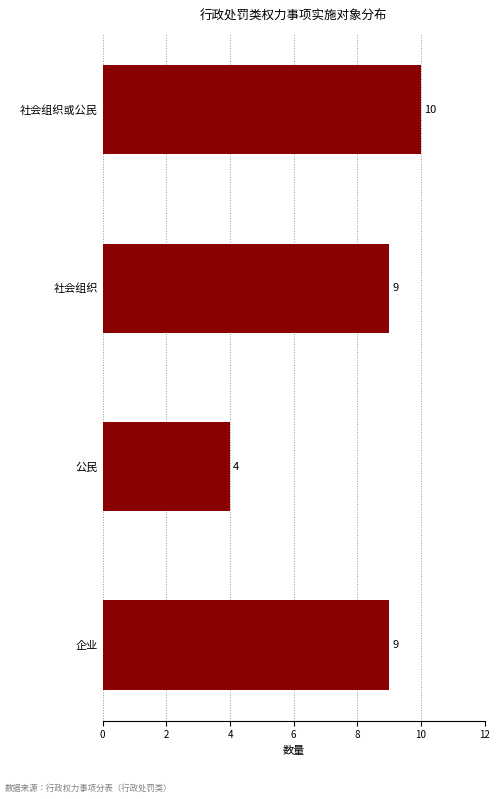

Is it true that the value at 公民 is 7?

False